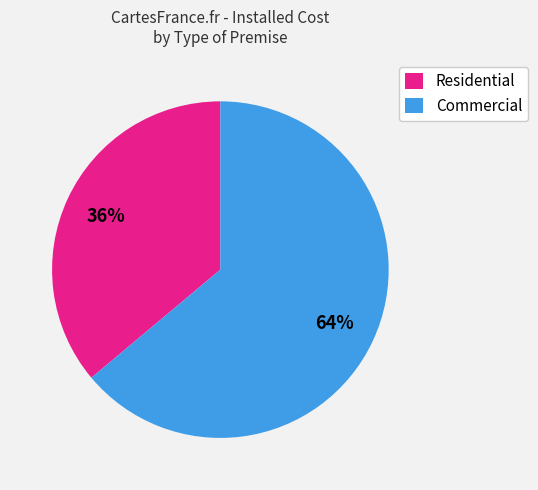

Count the number of slices in the pie.

2